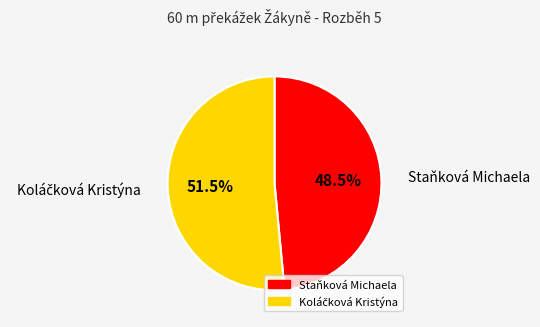

Is there a majority slice in this chart?

Yes